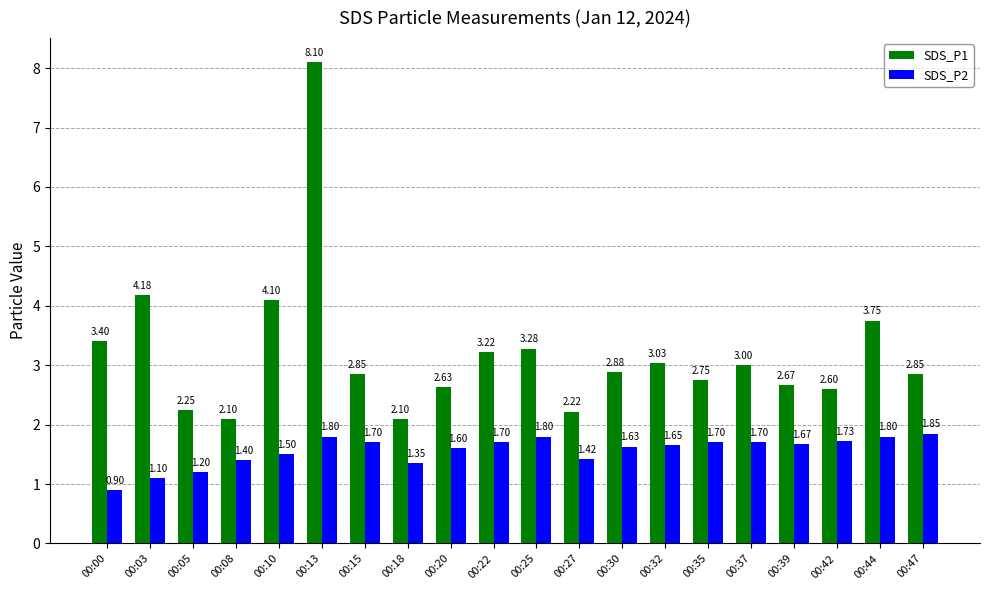

What is the total value across all series at 00:47?

4.7